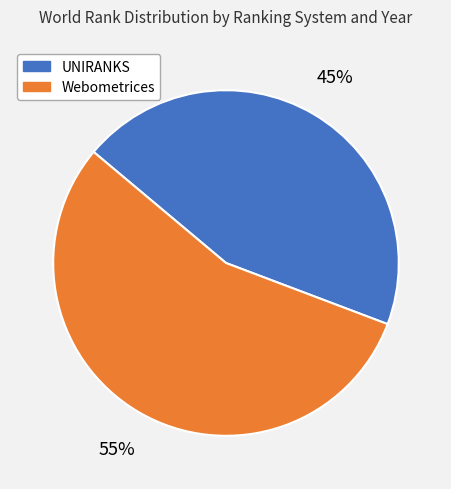

Is there any slice that represents more than half of the pie?

Yes